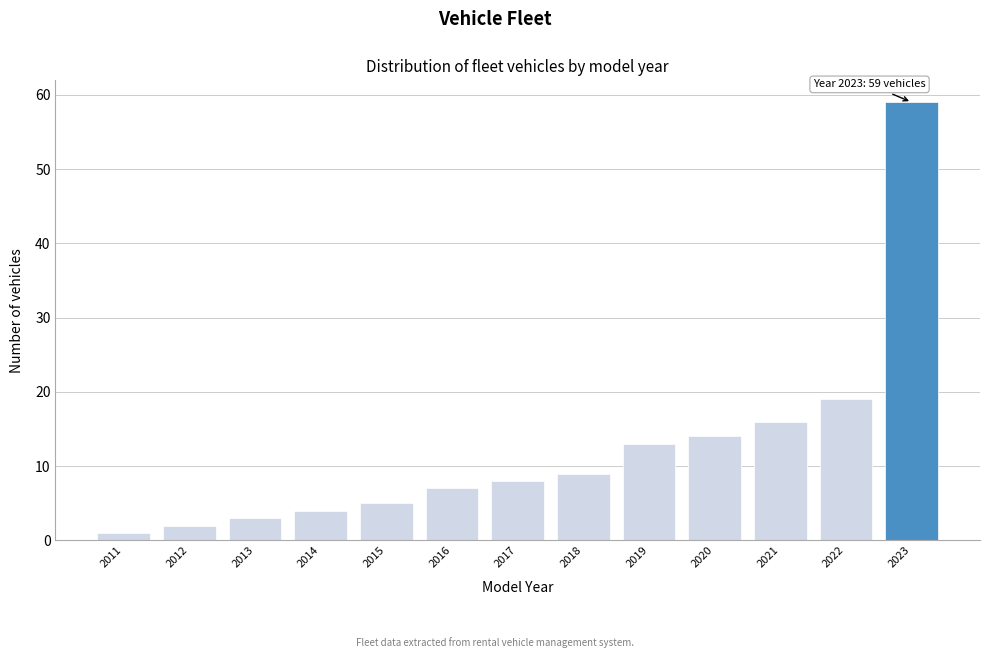

Over which range of the x-axis is the bar tallest?

2022.5 to 2023.5